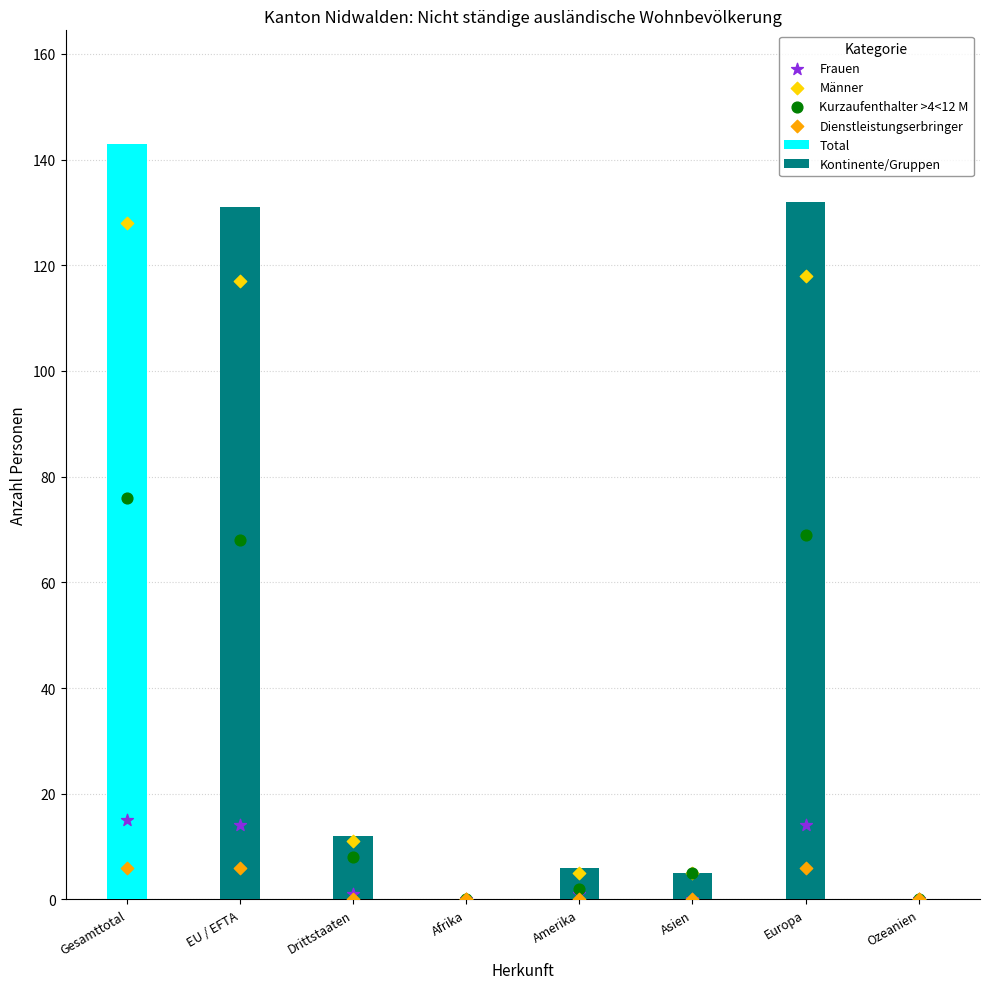

At which category is the sum across all series the highest?

Gesamttotal